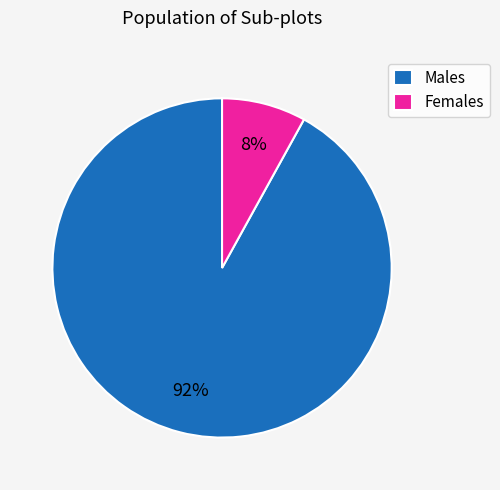

Which slice is the largest?

Males